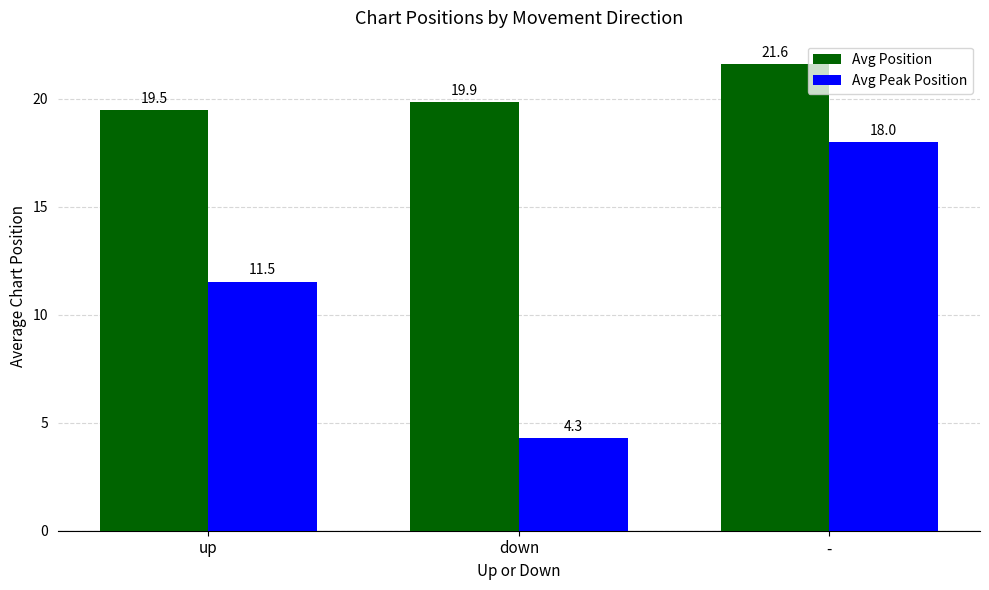

Does the chart contain stacked bars?

No